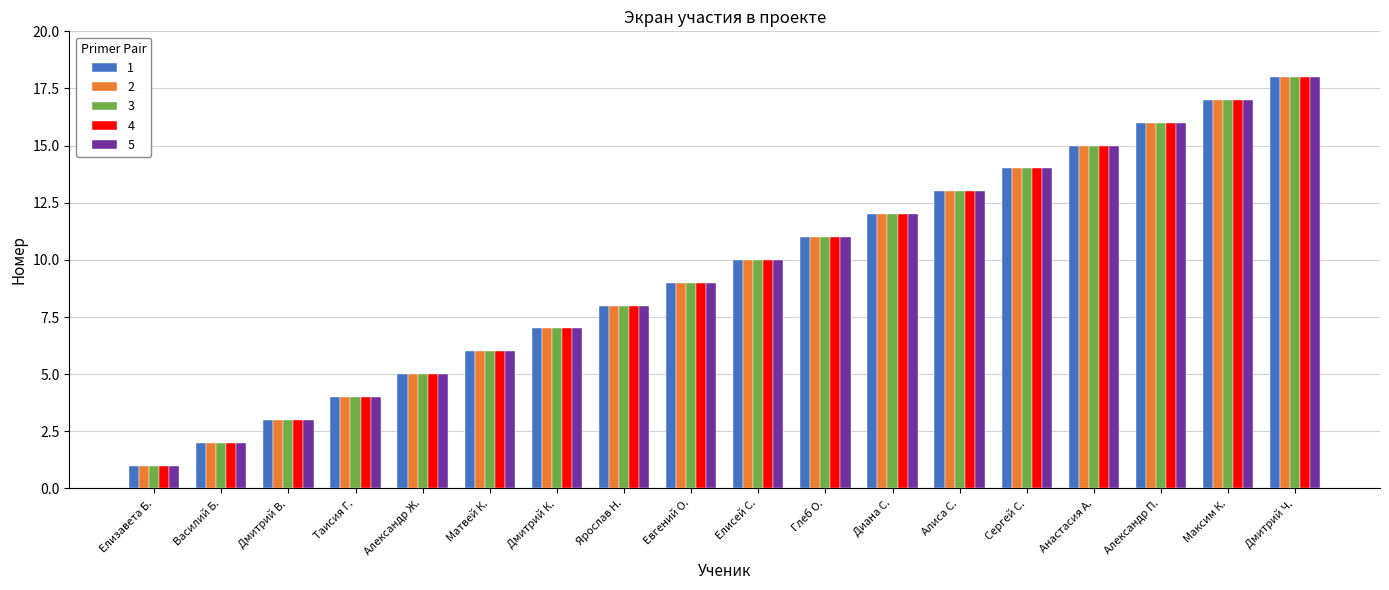

Reading left to right, list all the values displayed in this chart.

1: Елизавета Б.=1	Василий Б.=2	Дмитрий В.=3	Таисия Г.=4	Александр Ж.=5	Матвей К.=6	Дмитрий К.=7	Ярослав Н.=8	Евгений О.=9	Елисей С.=10	Глеб О.=11	Диана С.=12	Алиса С.=13	Сергей С.=14	Анастасия А.=15	Александр П.=16	Максим К.=17	Дмитрий Ч.=18
2: Елизавета Б.=1	Василий Б.=2	Дмитрий В.=3	Таисия Г.=4	Александр Ж.=5	Матвей К.=6	Дмитрий К.=7	Ярослав Н.=8	Евгений О.=9	Елисей С.=10	Глеб О.=11	Диана С.=12	Алиса С.=13	Сергей С.=14	Анастасия А.=15	Александр П.=16	Максим К.=17	Дмитрий Ч.=18
3: Елизавета Б.=1	Василий Б.=2	Дмитрий В.=3	Таисия Г.=4	Александр Ж.=5	Матвей К.=6	Дмитрий К.=7	Ярослав Н.=8	Евгений О.=9	Елисей С.=10	Глеб О.=11	Диана С.=12	Алиса С.=13	Сергей С.=14	Анастасия А.=15	Александр П.=16	Максим К.=17	Дмитрий Ч.=18
4: Елизавета Б.=1	Василий Б.=2	Дмитрий В.=3	Таисия Г.=4	Александр Ж.=5	Матвей К.=6	Дмитрий К.=7	Ярослав Н.=8	Евгений О.=9	Елисей С.=10	Глеб О.=11	Диана С.=12	Алиса С.=13	Сергей С.=14	Анастасия А.=15	Александр П.=16	Максим К.=17	Дмитрий Ч.=18
5: Елизавета Б.=1	Василий Б.=2	Дмитрий В.=3	Таисия Г.=4	Александр Ж.=5	Матвей К.=6	Дмитрий К.=7	Ярослав Н.=8	Евгений О.=9	Елисей С.=10	Глеб О.=11	Диана С.=12	Алиса С.=13	Сергей С.=14	Анастасия А.=15	Александр П.=16	Максим К.=17	Дмитрий Ч.=18